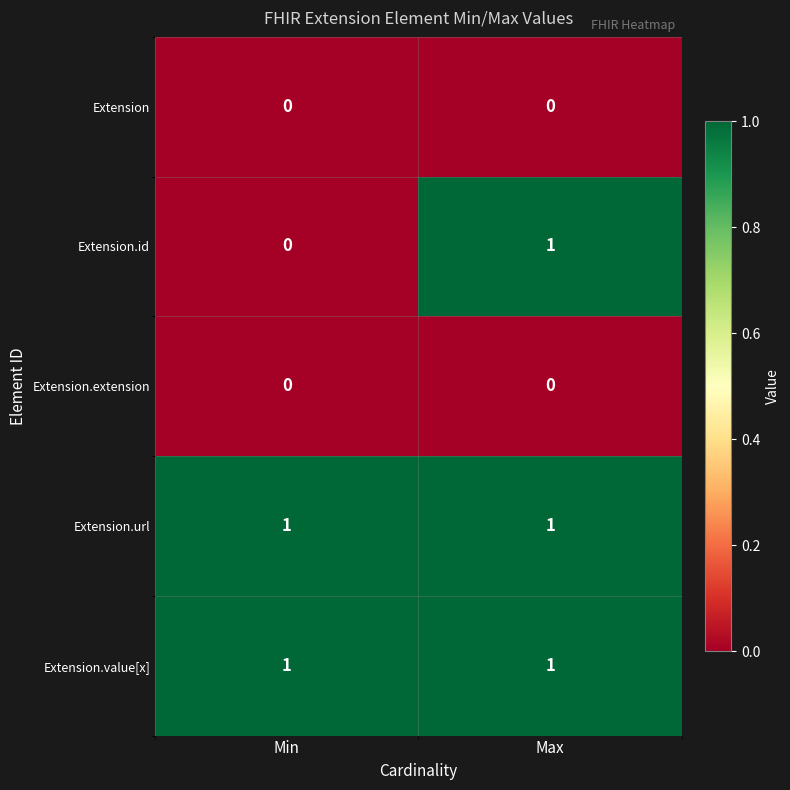

Reading left to right, transcribe all the data shown in this chart.

Extension: 0	0
Extension.id: 0	1
Extension.extension: 0	0
Extension.url: 1	1
Extension.value[x]: 1	1